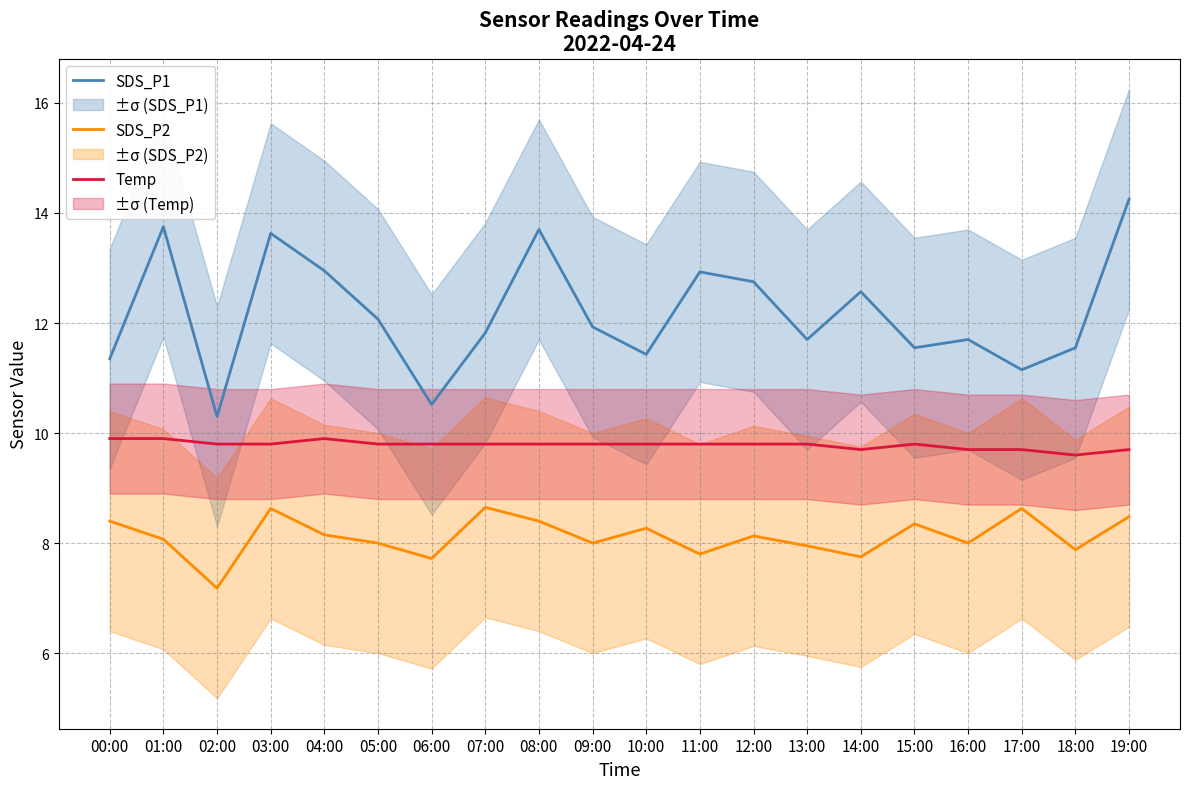

Which category has the lowest value in the Temp series?

18:00